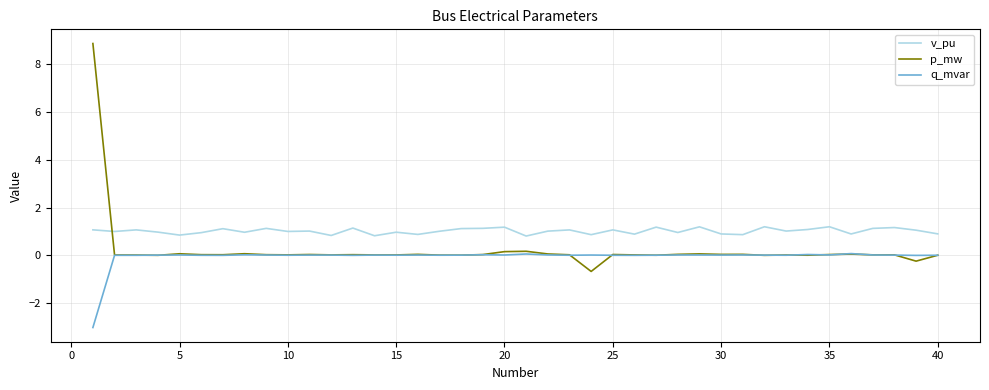

True or false: p_mw and v_pu intersect in this chart.

True